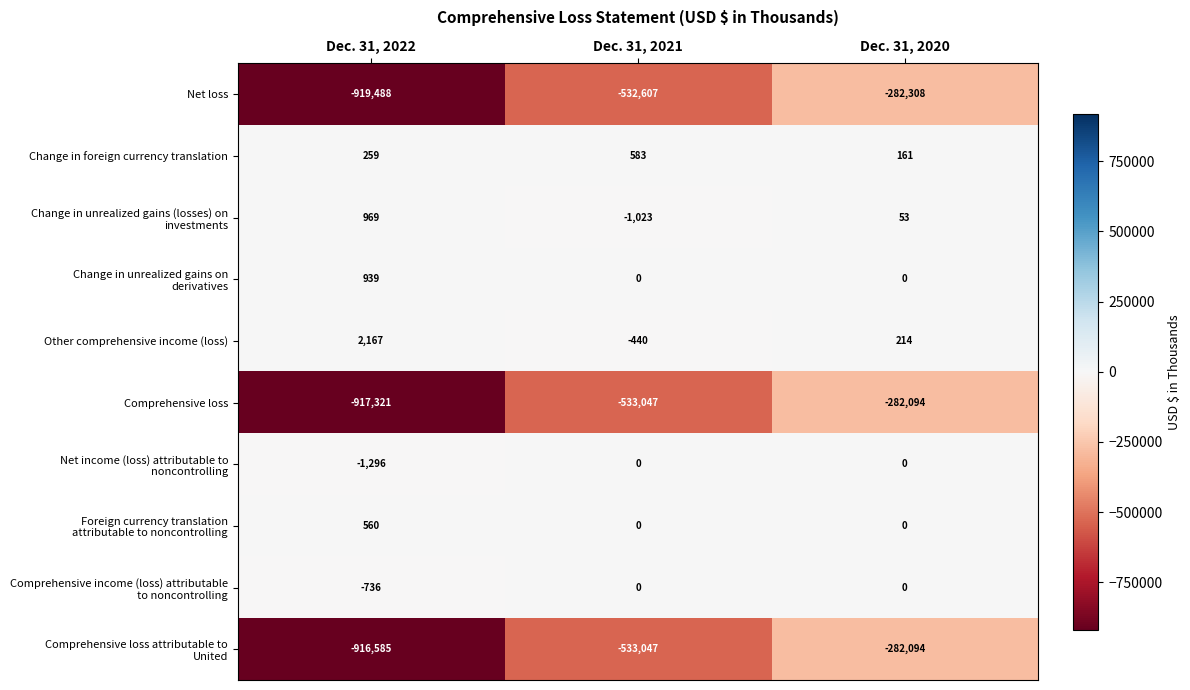

What is the difference between the highest and lowest values at Dec. 31, 2022?

921655